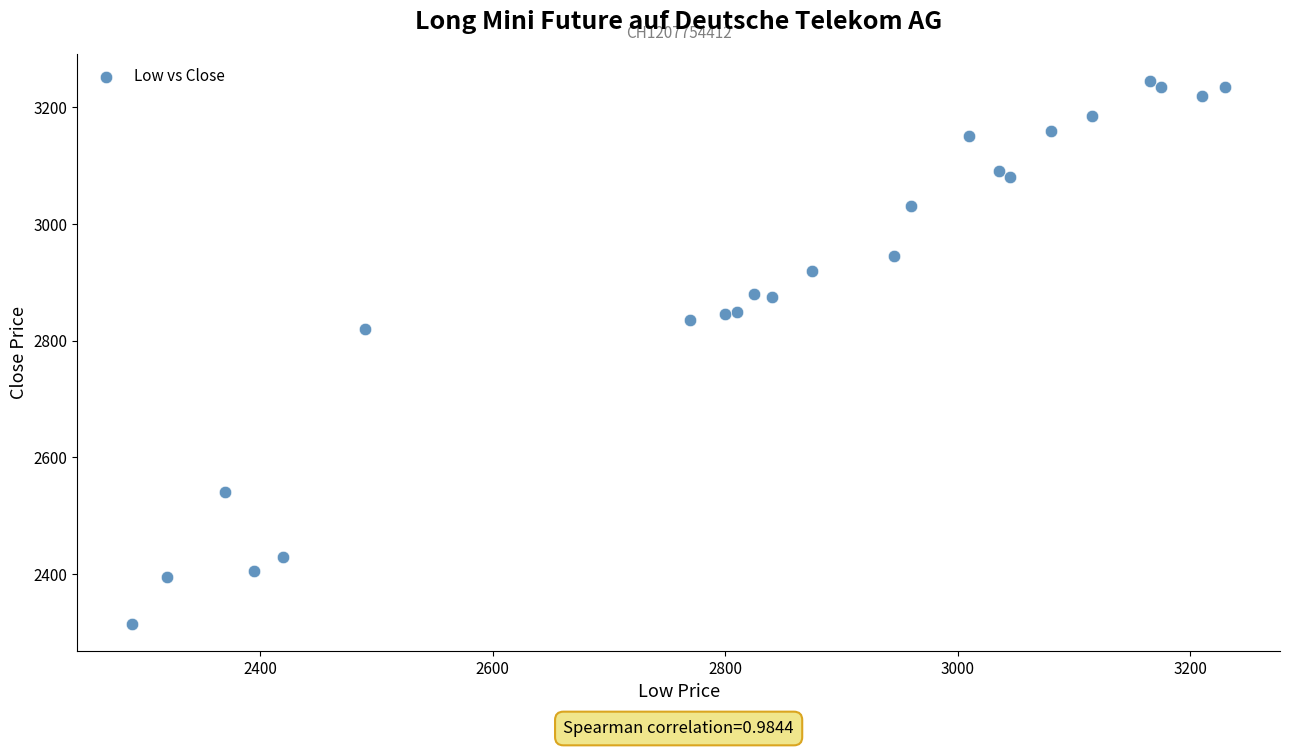

What Y value in the scatter plot is closest to 2780?

2820